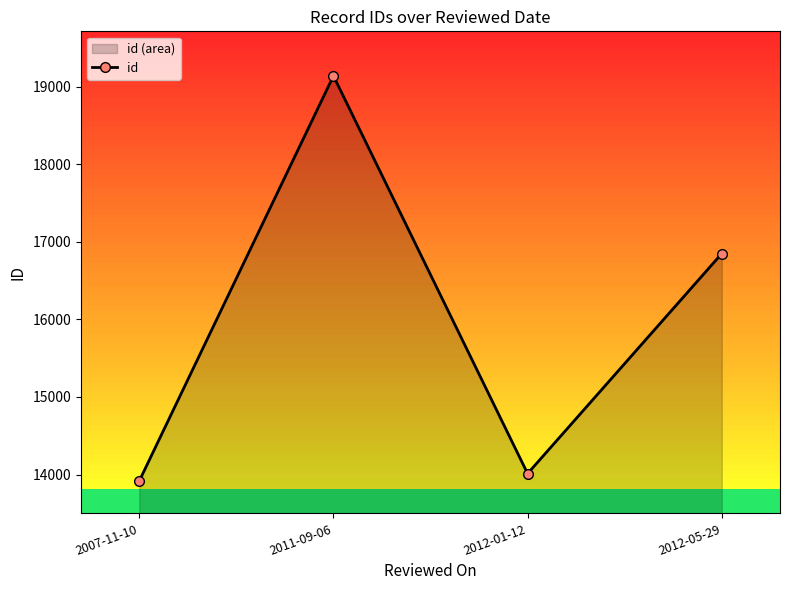

What is the change in value from 2011-09-06 to 2012-01-12?

-5125